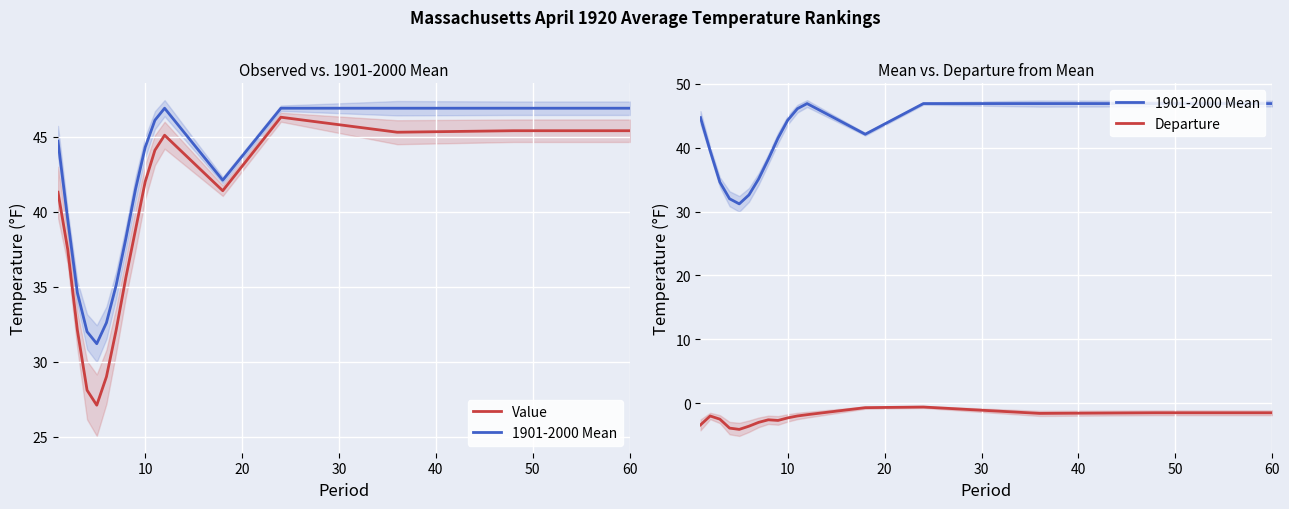

True or false: 1901-2000 Mean and Value cross at least once.

False